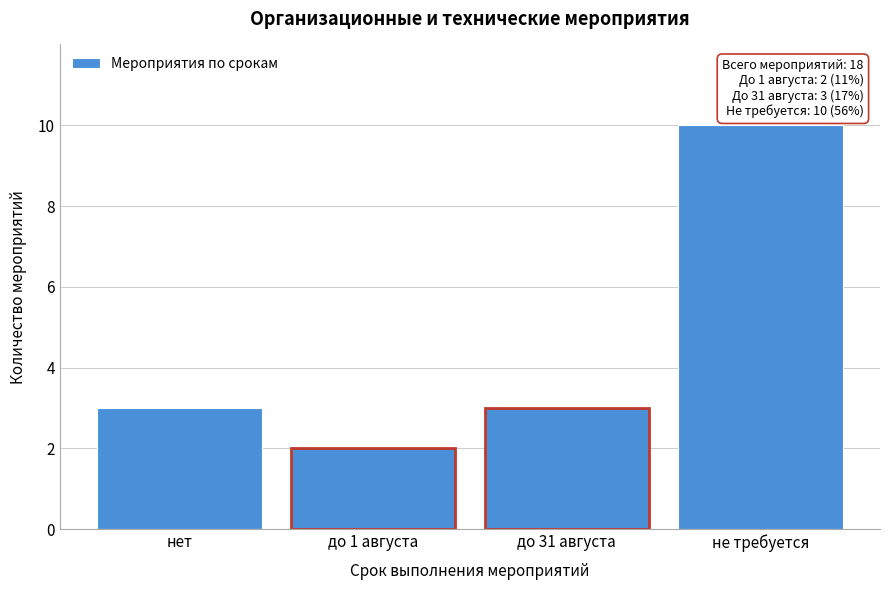

Reading left to right, list all the values displayed in this chart.

3	2	3	10